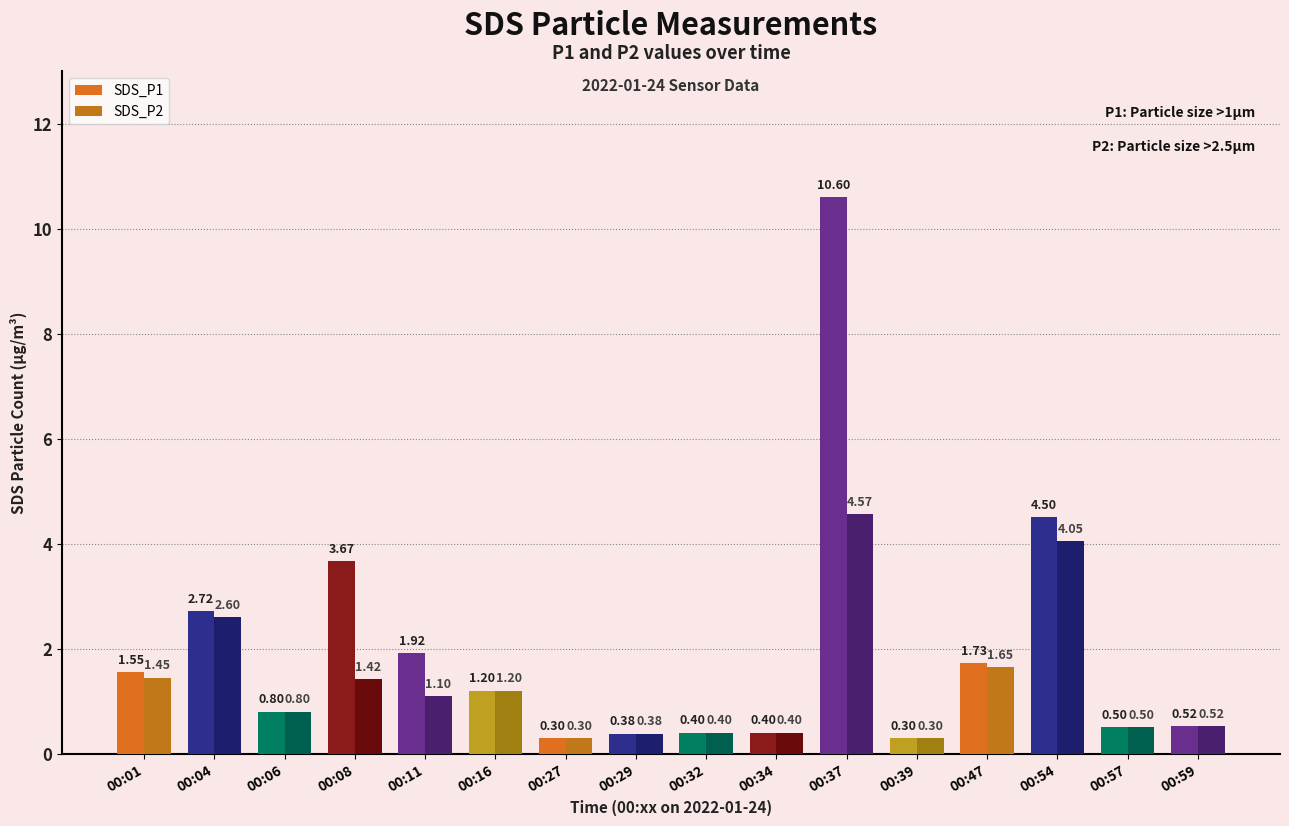

At how many categories does at least one series exceed 1?

8